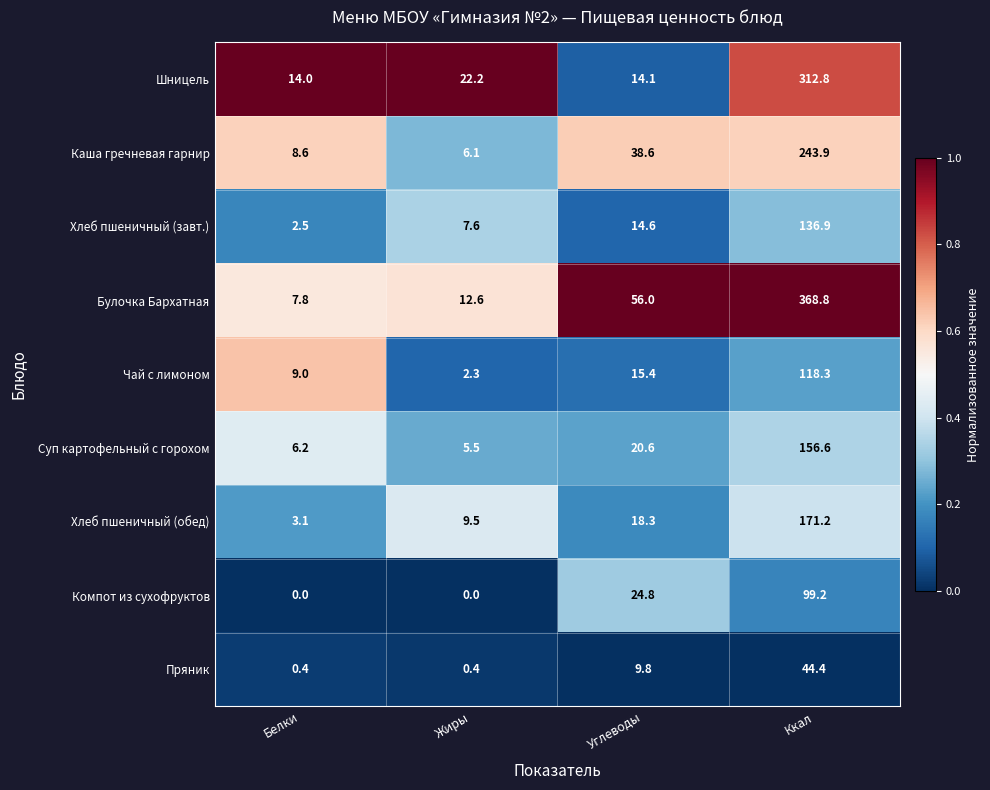

Rank the categories by Каша гречневая гарнир value from lowest to highest.

Жиры, Белки, Углеводы, Ккал